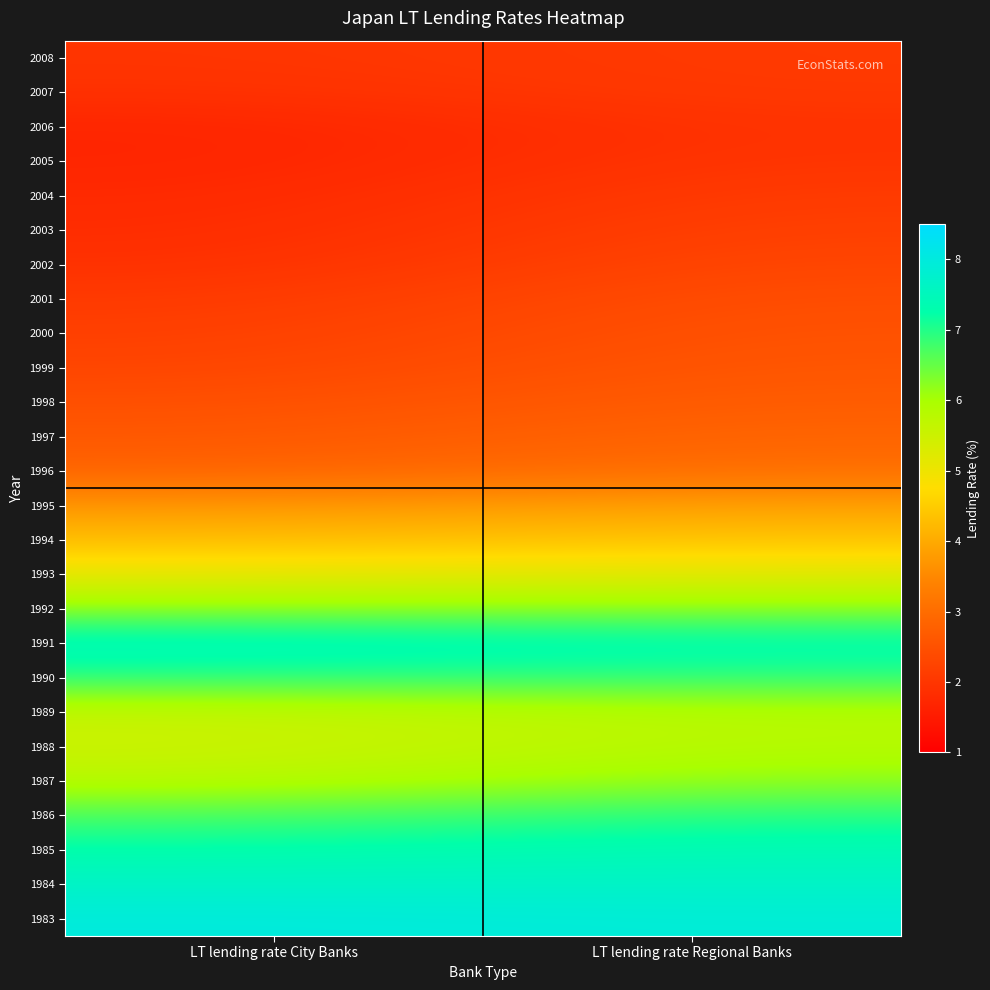

At how many categories does at least one series exceed 6?

2